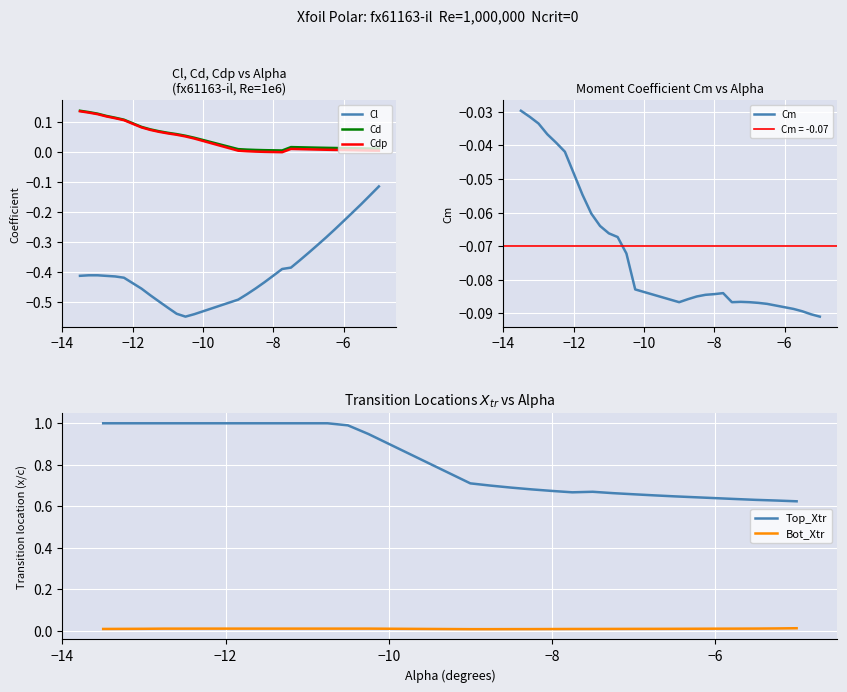

Does the chart display data point markers on the line(s)?

No